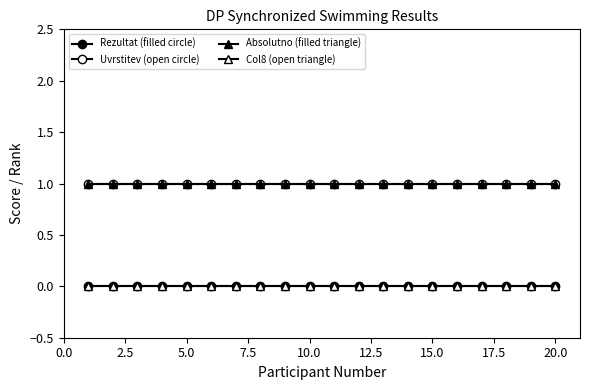

True or false: Uvrstitev (open circle) has more than 1 points higher than both neighbors.

False